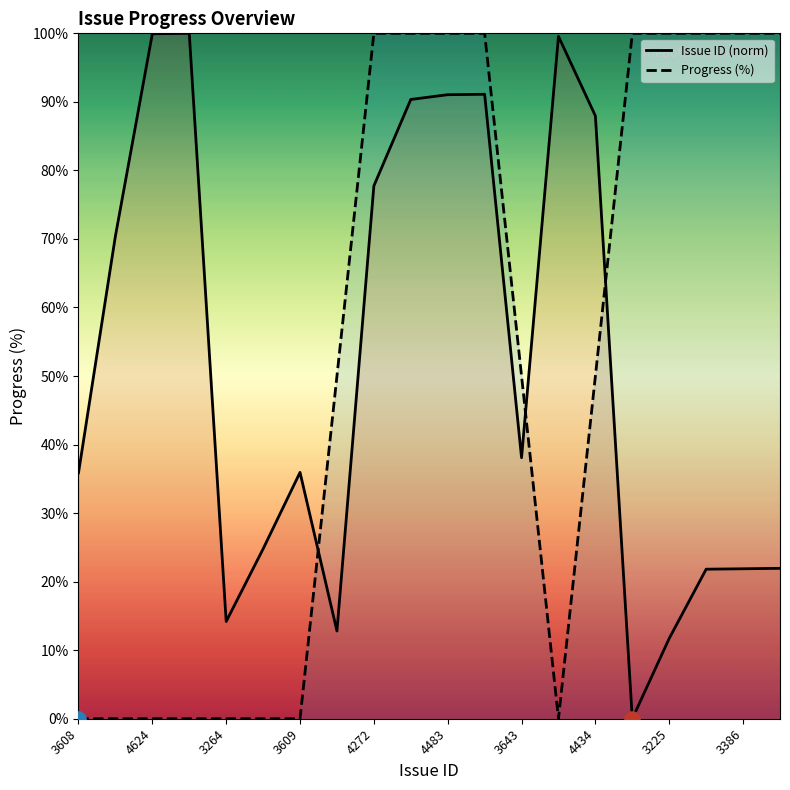

What is the total value across all series at 4483?

191.0